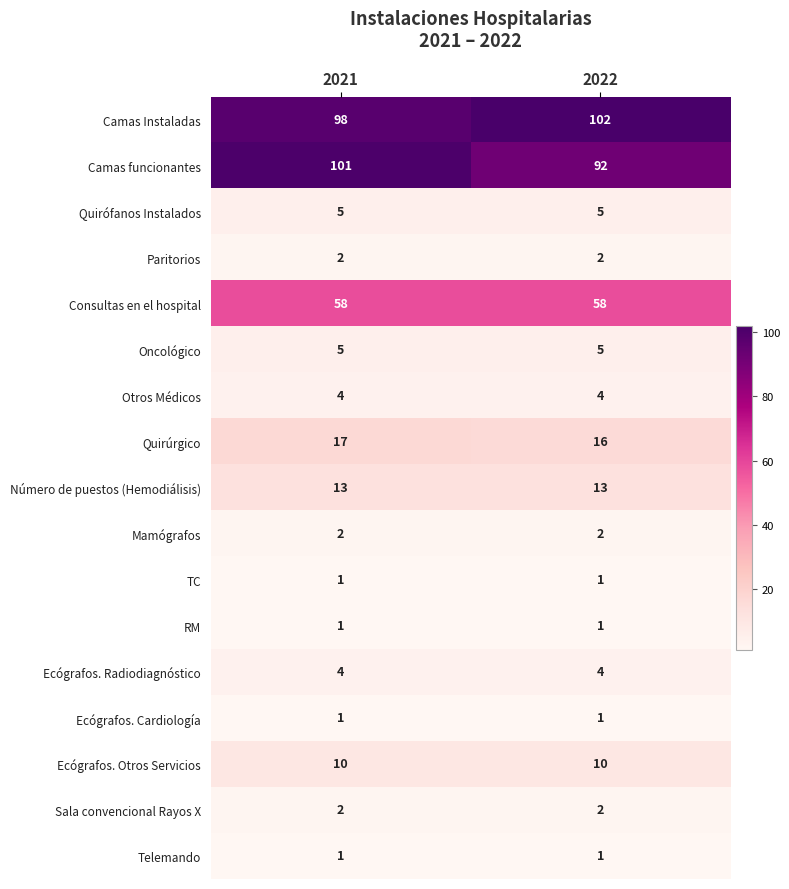

What is the greatest value displayed?

102